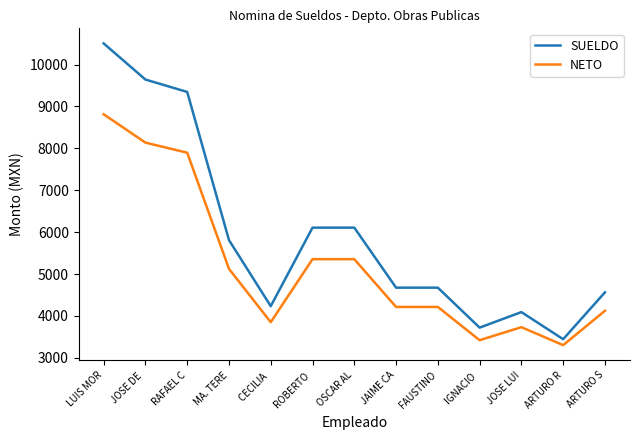

What is the spread (max minus min) of values at IGNACIO ?

300